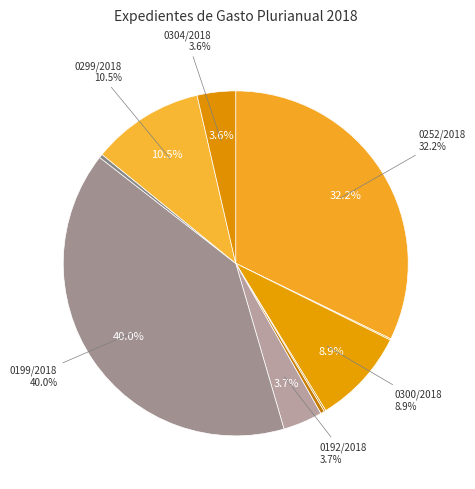

What percentage is NOT represented by 0299/2018?

89.5%